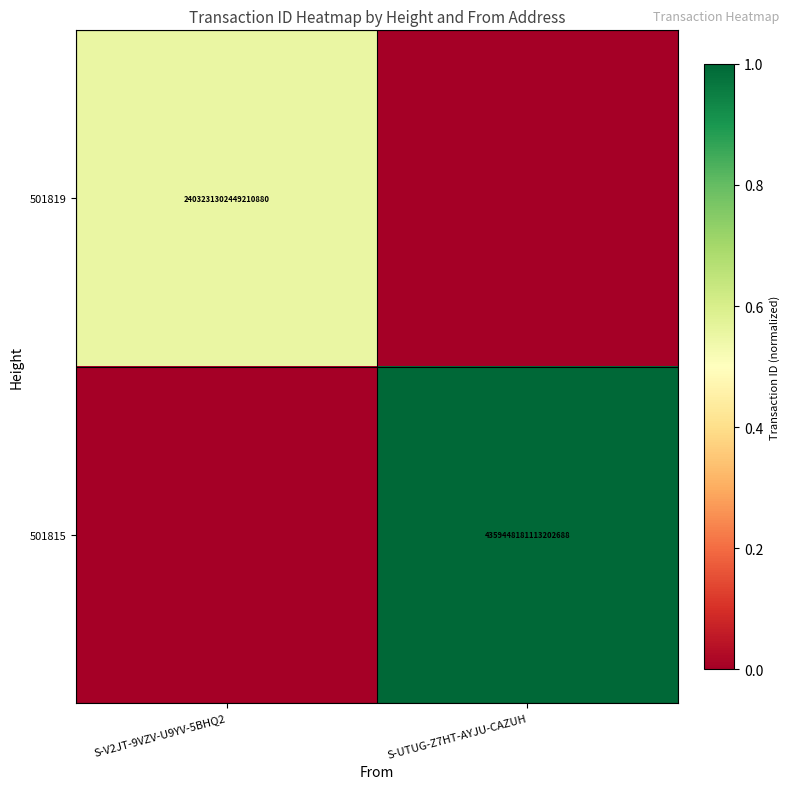

How many distinct data groups are displayed?

2